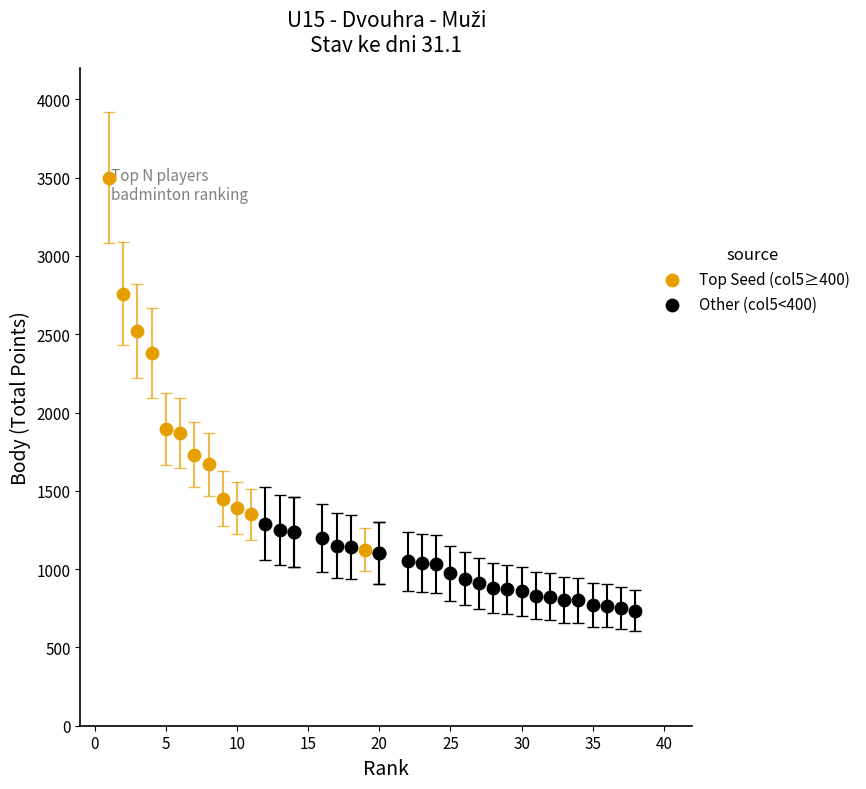

Which series contains the highest Y value?

Top Seed (col5≥400)